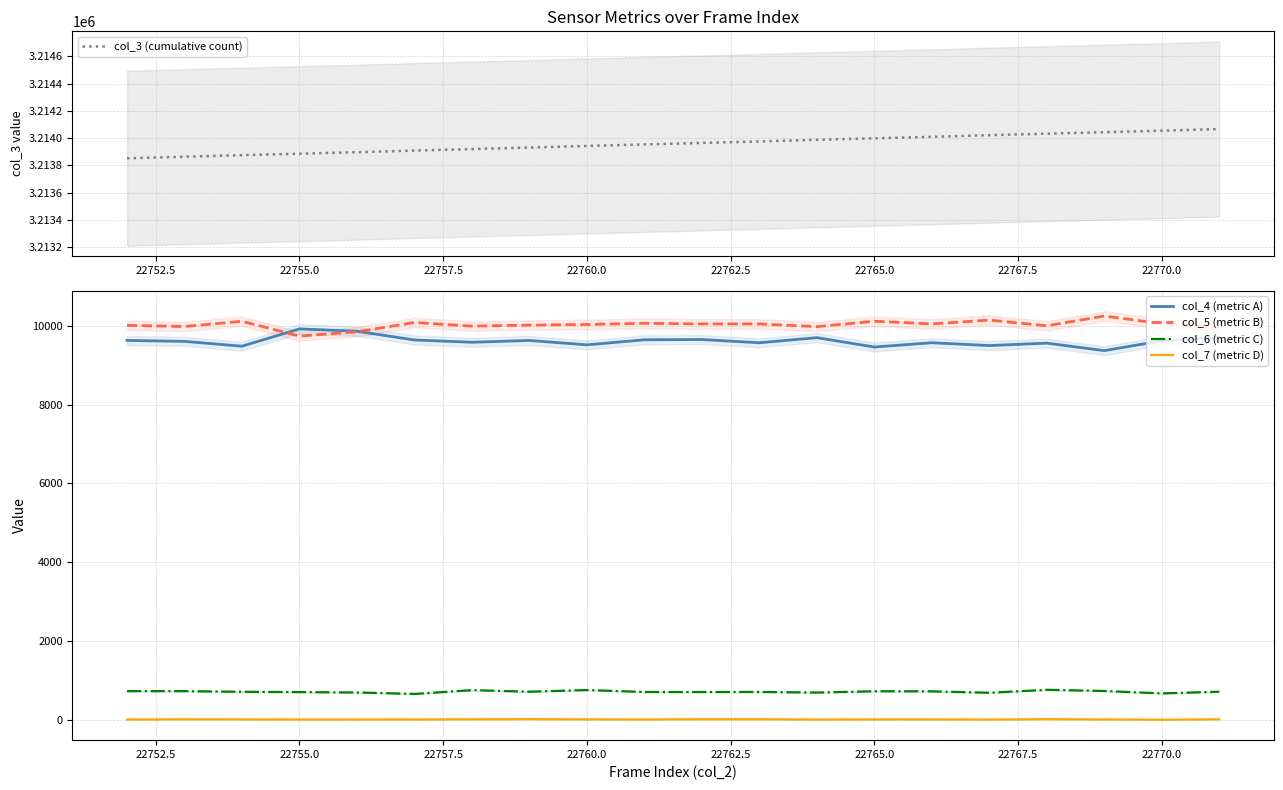

The value of col_5 (metric B) at 22760.0 is 5530. True or false?

False